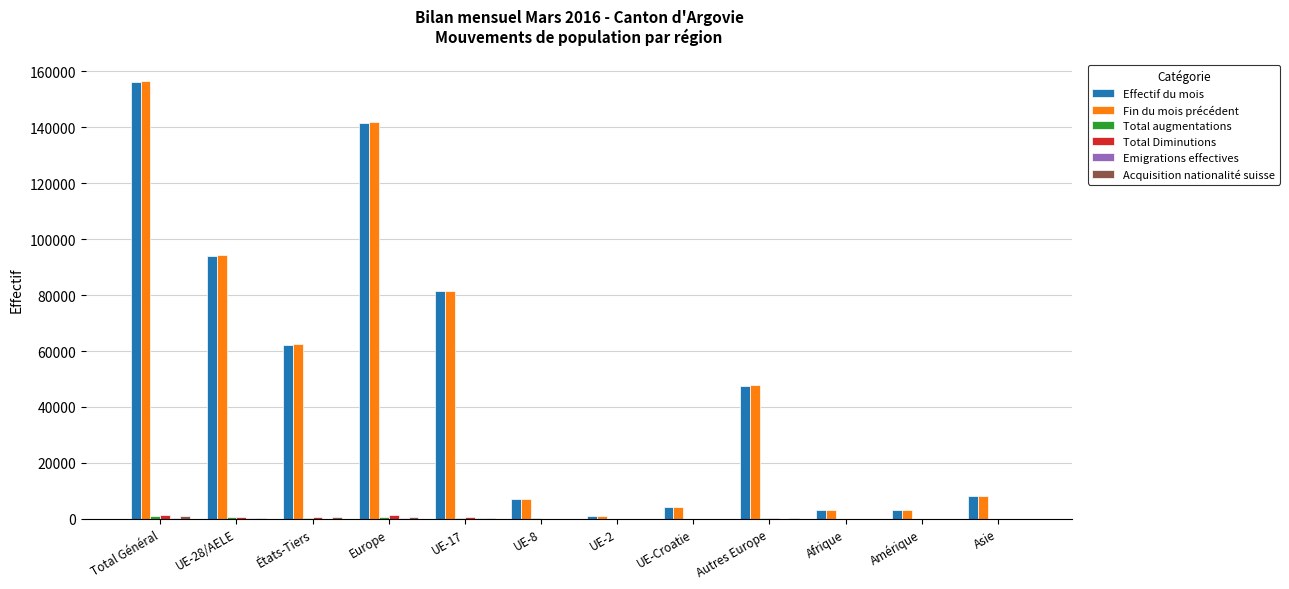

At which label is Effectif du mois closest to 78598?

UE-17